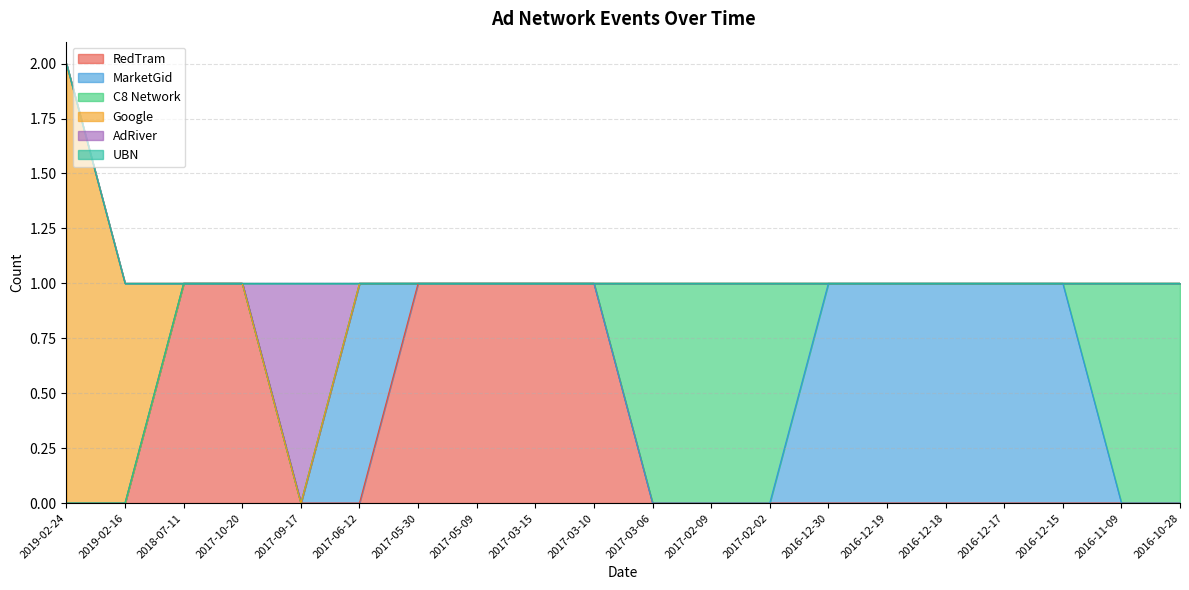

The AdRiver series shows 0 at 2016-10-28. True or false?

True